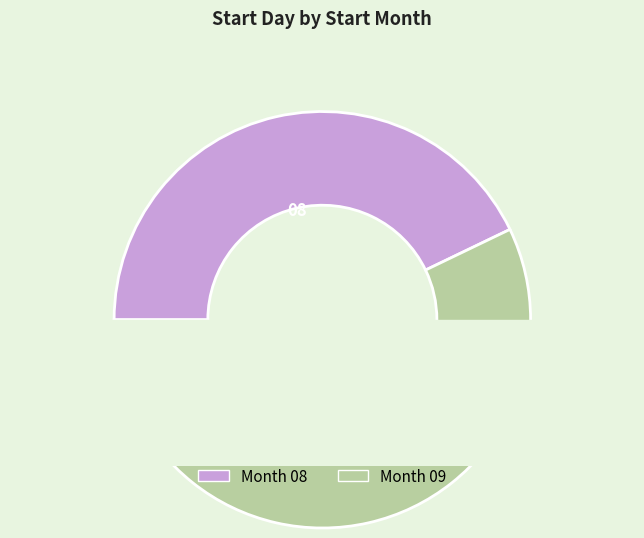

Is it true that 08 is 43% of the pie?

True